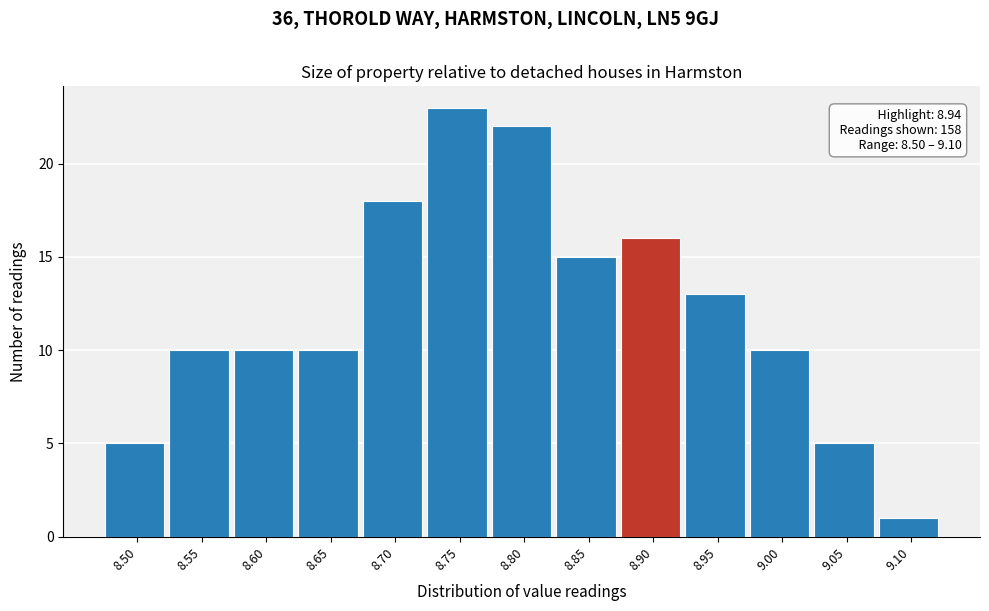

Reading left to right, list all the values displayed in this chart.

5	10	10	10	18	23	22	15	16	13	10	5	1